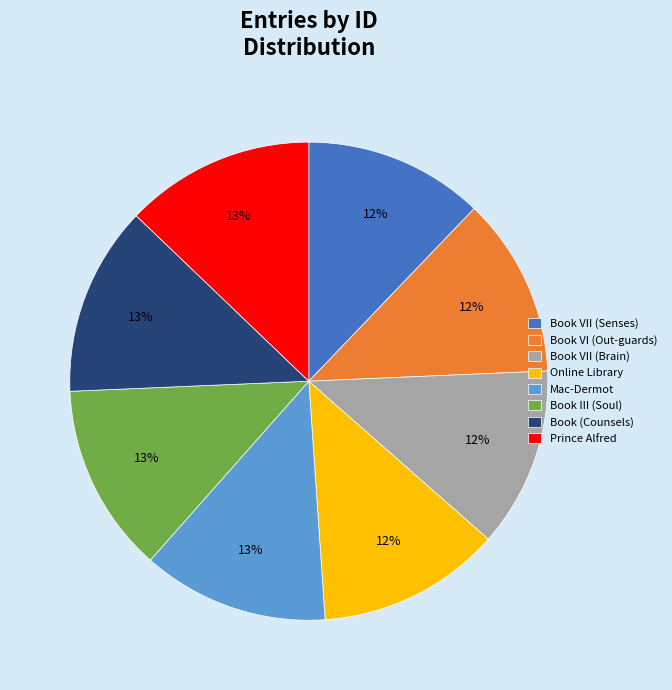

What is the ratio of the value at Book (Counsels) to the value at Book III (Soul)?

1.0